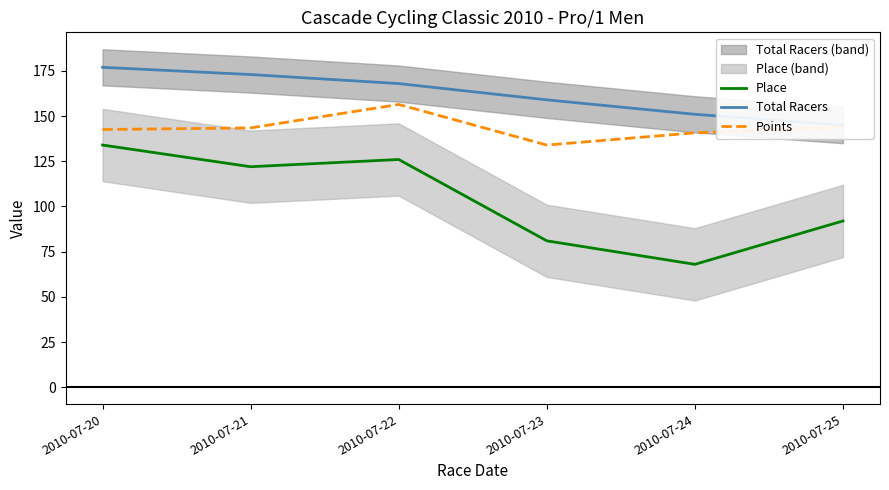

Reading right to left, extract all data points from this chart.

Place: 92.0	68.0	81.0	126.0	122.0	134.0
Total Racers: 145.0	151.0	159.0	168.0	173.0	177.0
Points: 143.9	140.8	134.0	156.5	143.5	142.6